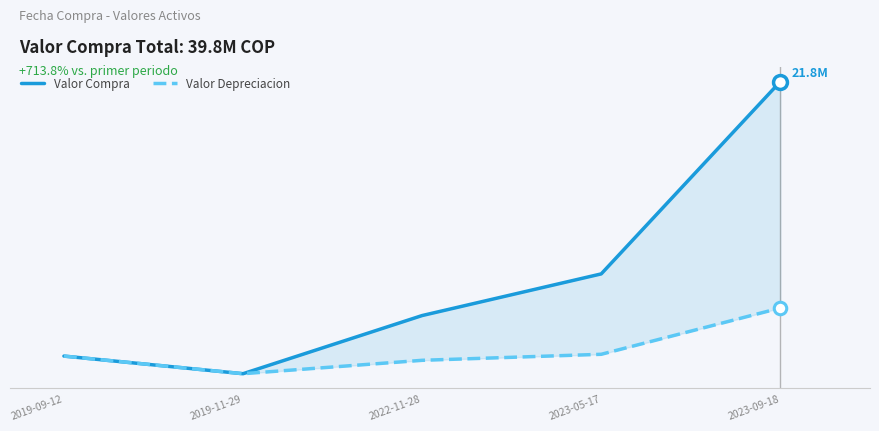

Which category has the highest value across all series?

2023-09-18